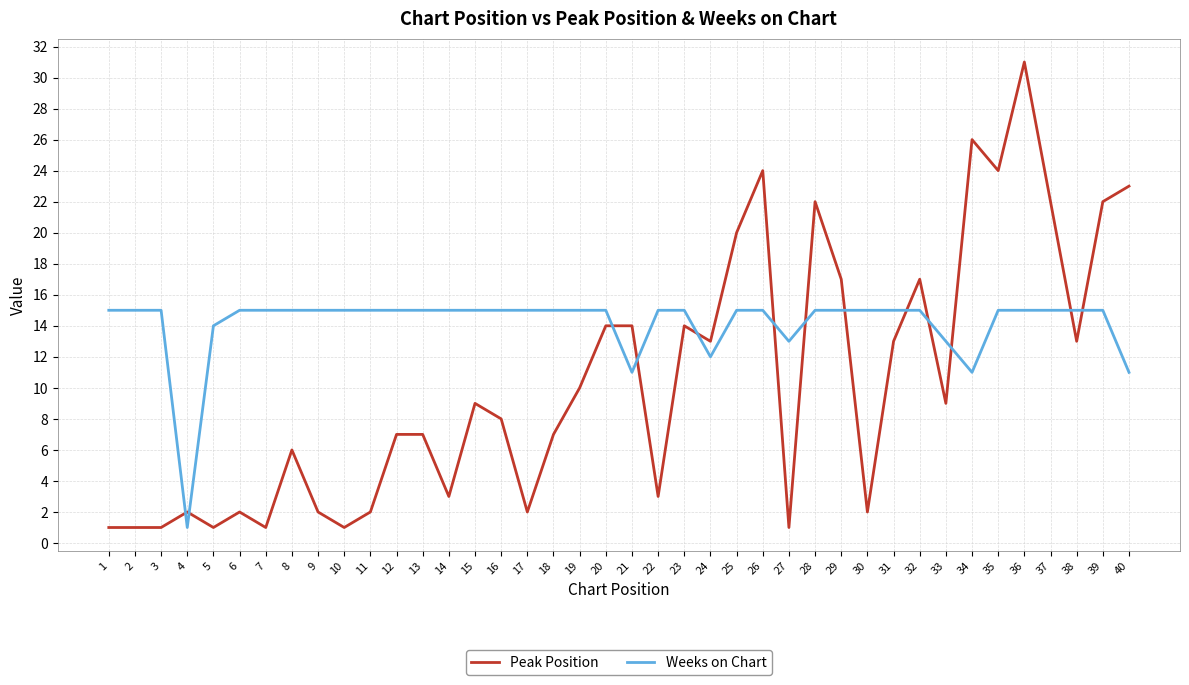

Which series has the largest range (max minus min)?

Peak Position